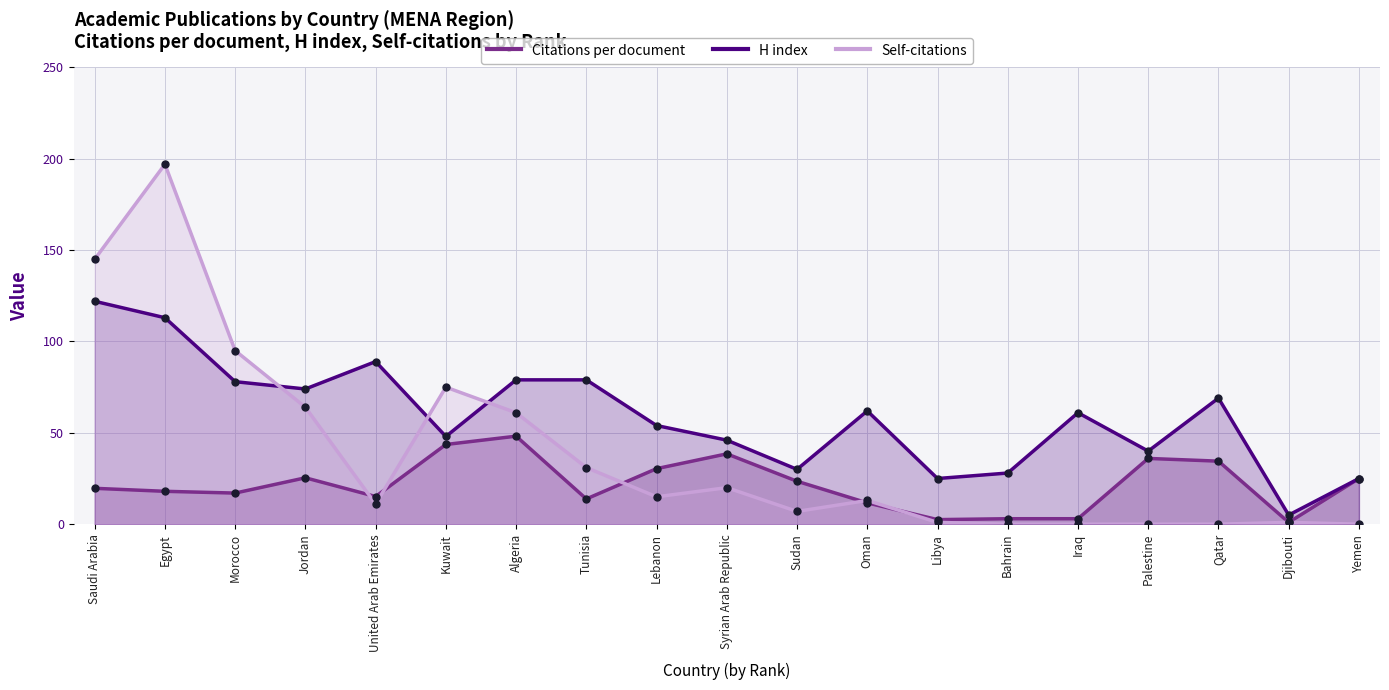

At how many categories does at least one series exceed 116?

2